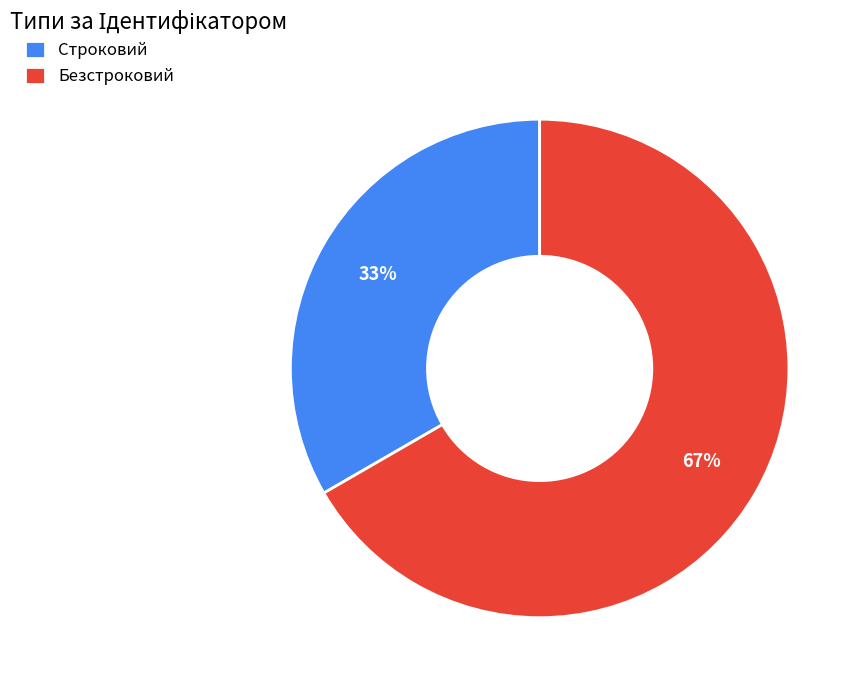

Rank the categories by value from highest to lowest.

Безстроковий, Строковий